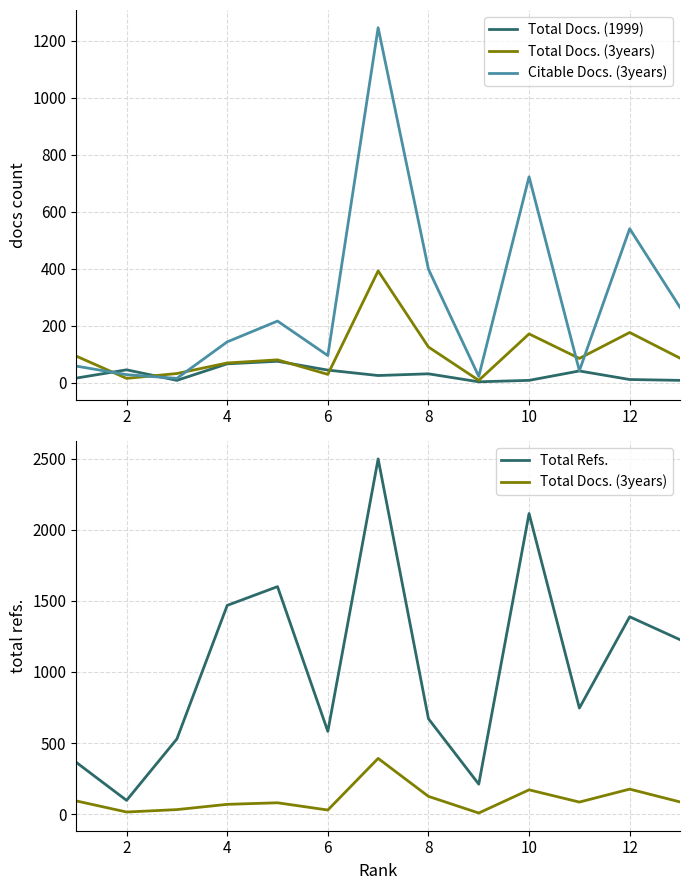

What are all the series names shown in the legend?

Total Docs. (1999), Total Docs. (3years), Citable Docs. (3years), Total Refs.